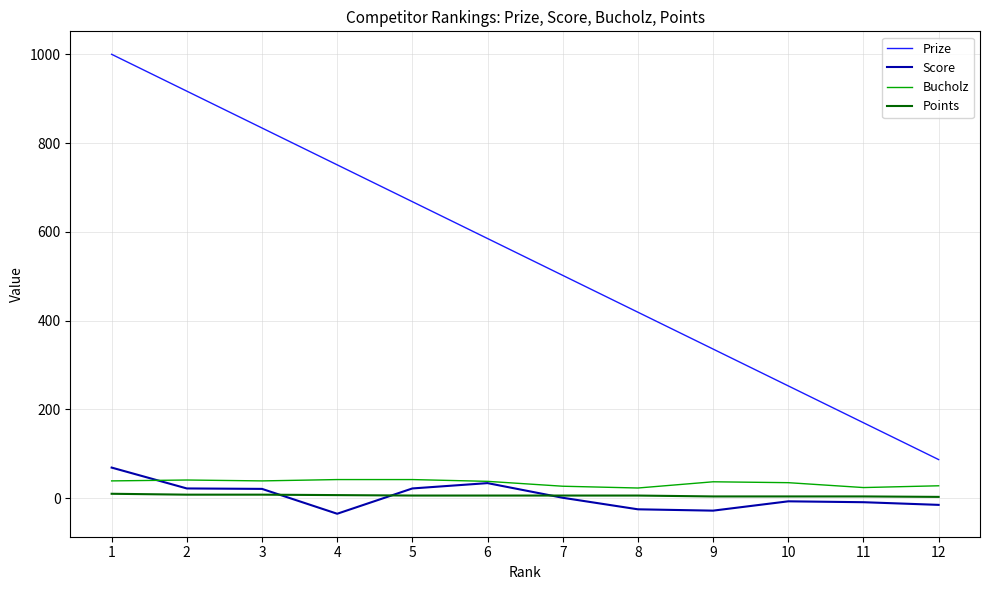

True or false: Points and Bucholz cross at least once.

False